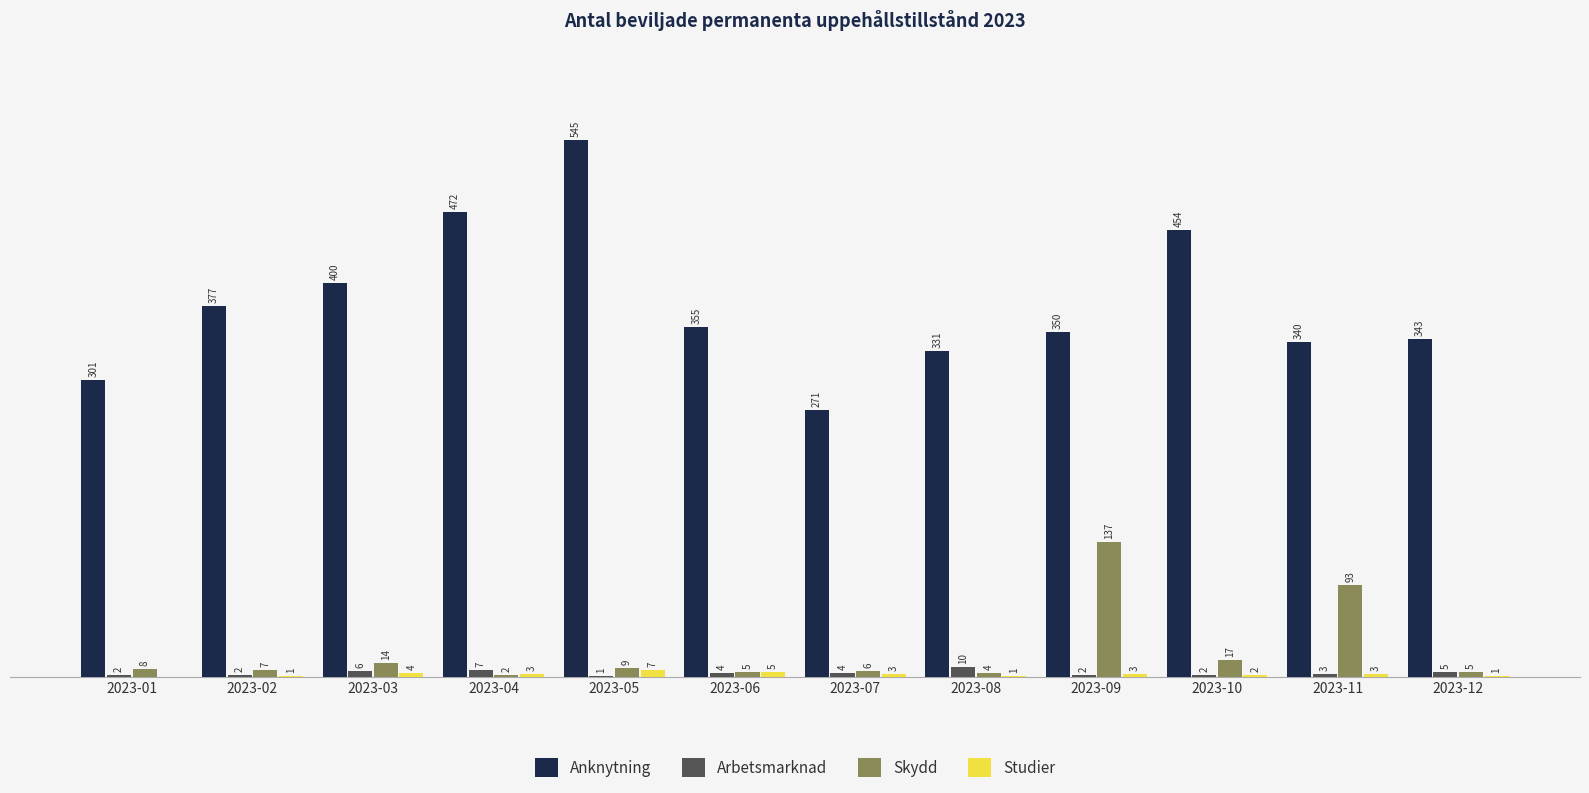

Where is Anknytning nearest to the value 408?

2023-03